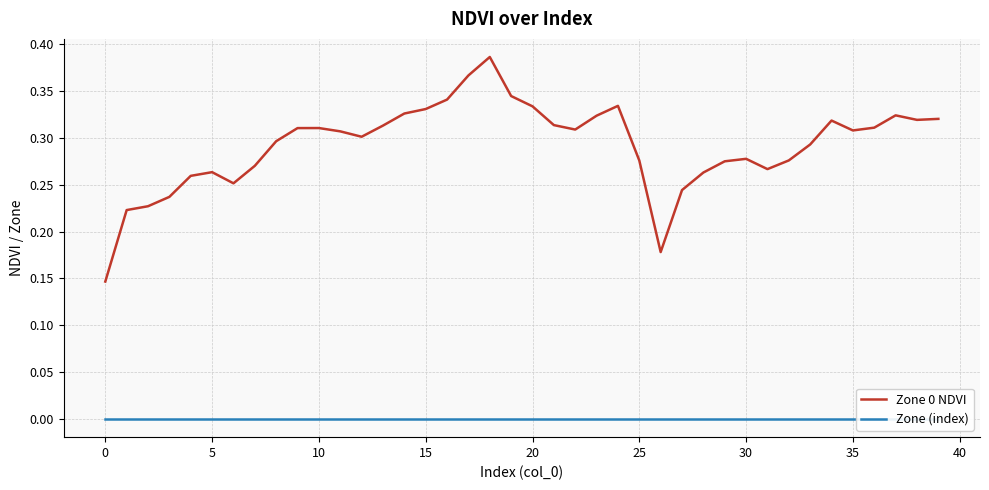

What is the label of the 20th point from the right?

20